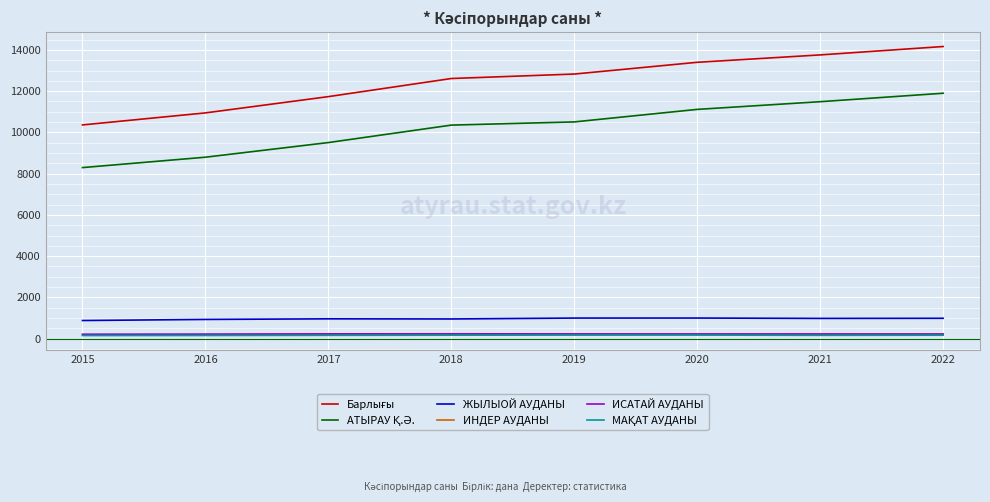

What is the total value across all series at 2018?

24522